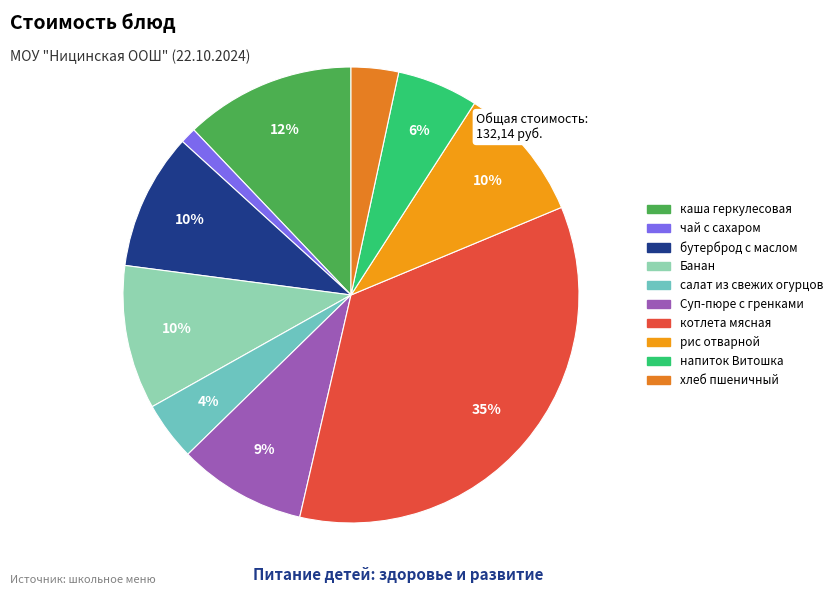

The котлета мясная slice represents 23% of the pie. True or false?

False